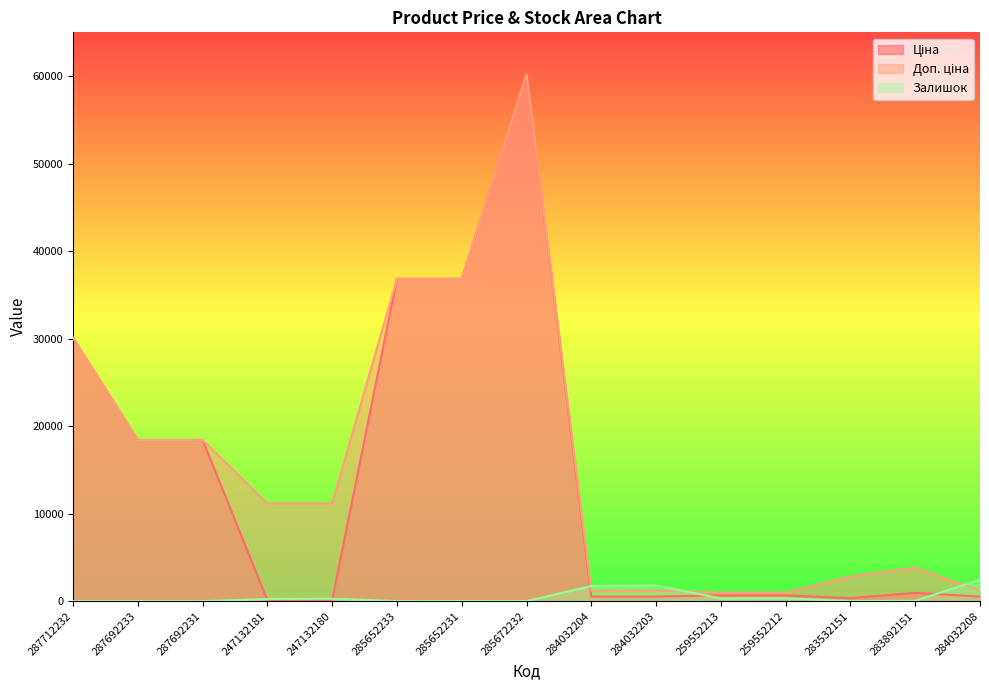

At which category is the sum across all series the highest?

285672232